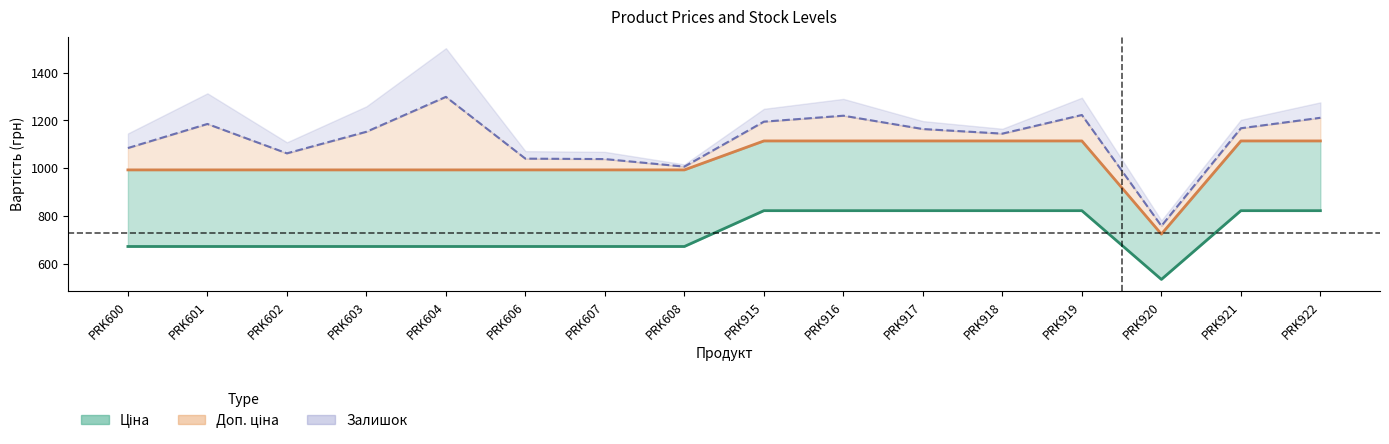

The Доп. ціна series shows 992.7 at PRK602. True or false?

True